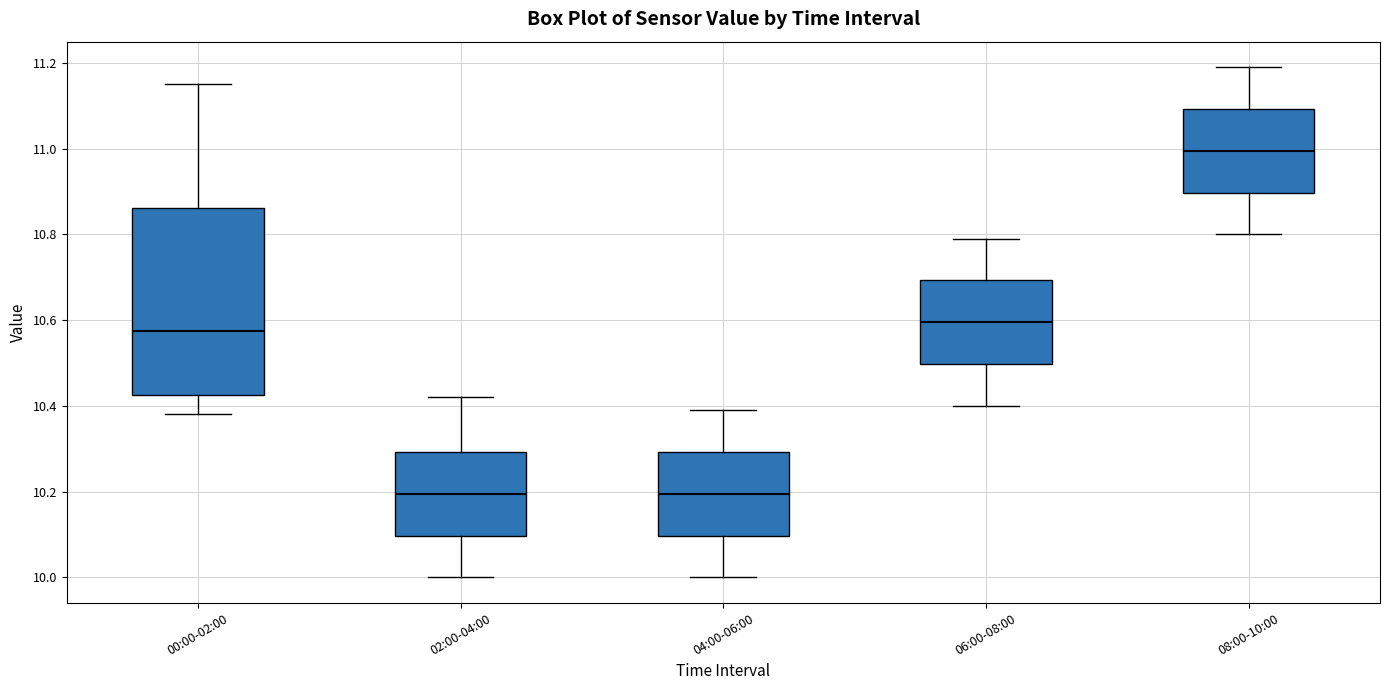

Reading left to right, transcribe this box plot: for each box, give where its median line is, the range the box spans, and where its two whiskers end, as read against the y-axis. The values are not printed on the chart, so give them approximately, as read against the axis.

00:00-02:00: median 10.58, box 10.42 to 10.86, whiskers 10.38 to 11.16
02:00-04:00: median 10.20, box 10.10 to 10.30, whiskers 10.00 to 10.42
04:00-06:00: median 10.20, box 10.10 to 10.30, whiskers 10.00 to 10.40
06:00-08:00: median 10.60, box 10.50 to 10.70, whiskers 10.40 to 10.80
08:00-10:00: median 11.00, box 10.90 to 11.10, whiskers 10.80 to 11.20